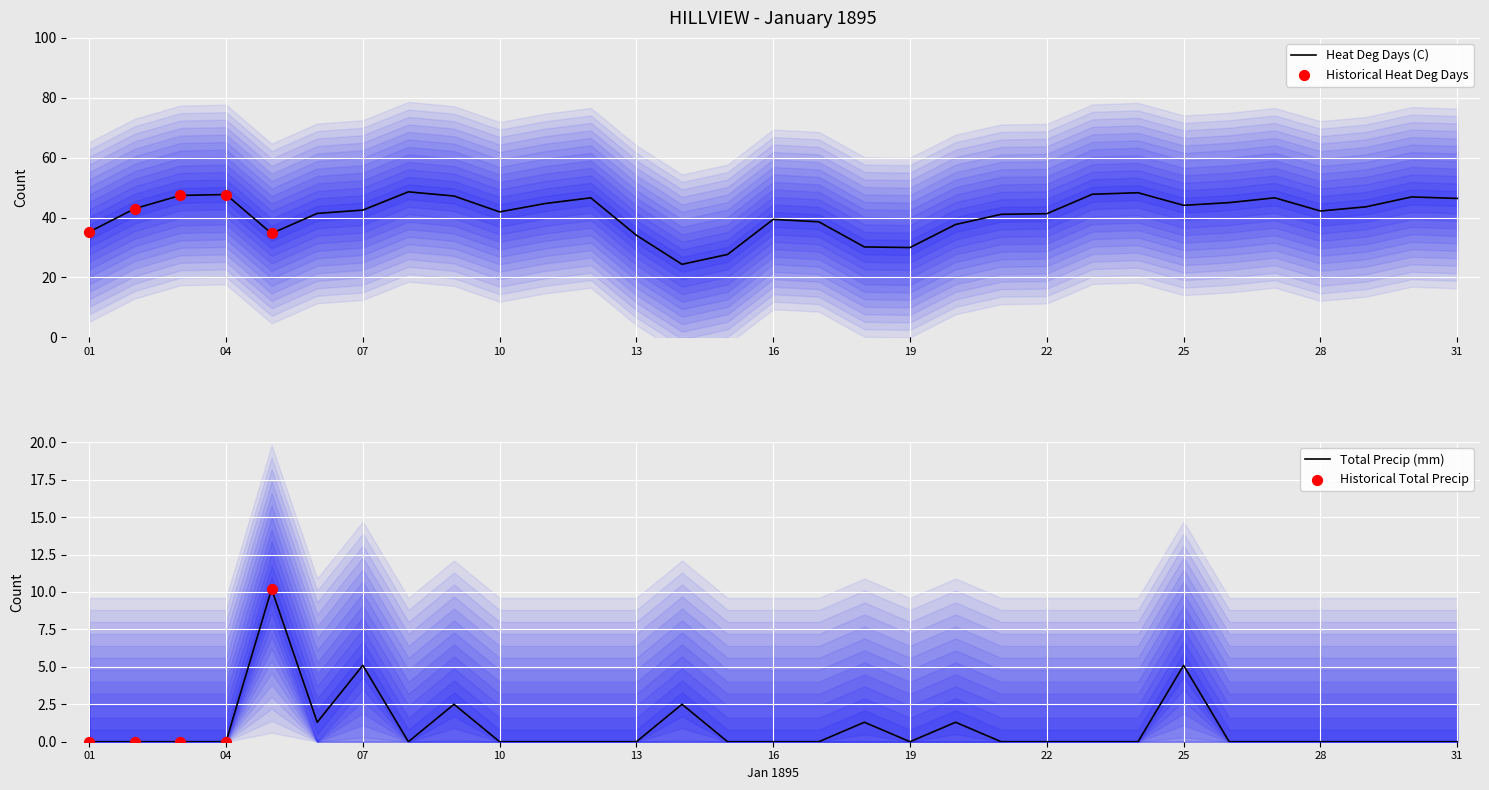

Which series reaches the minimum Y coordinate?

Total Precip (mm)